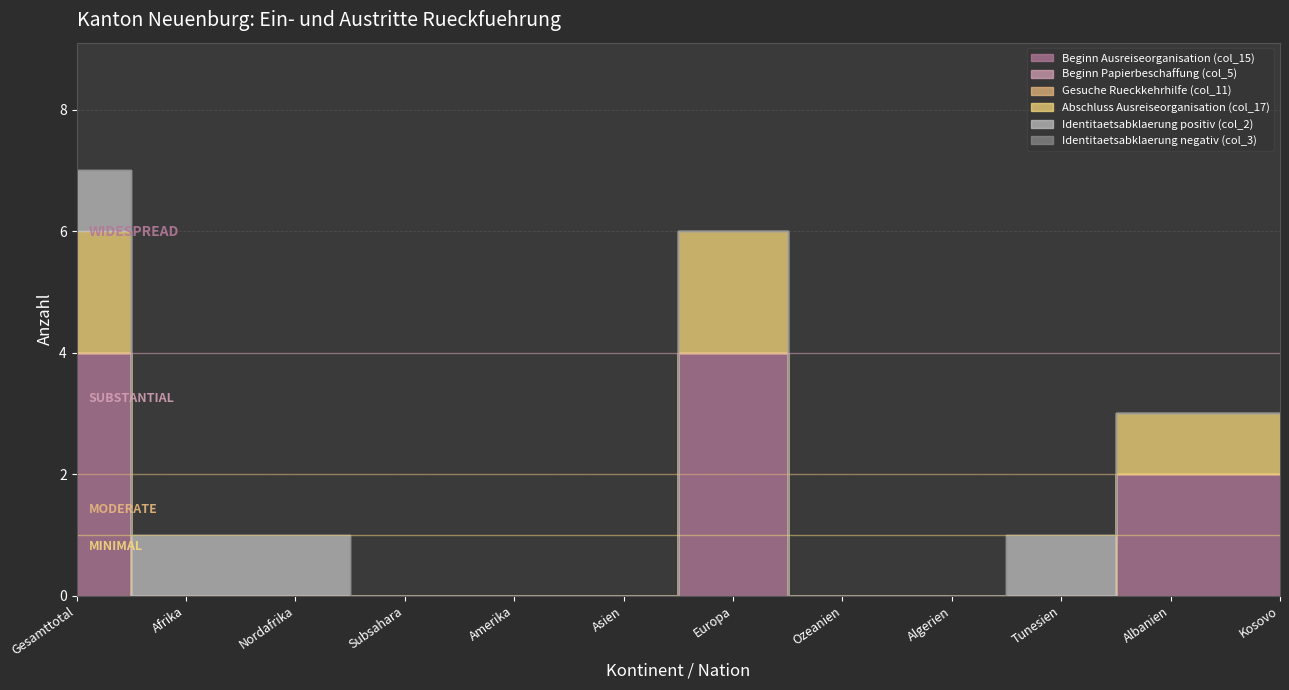

How many lines are shown in the chart?

6